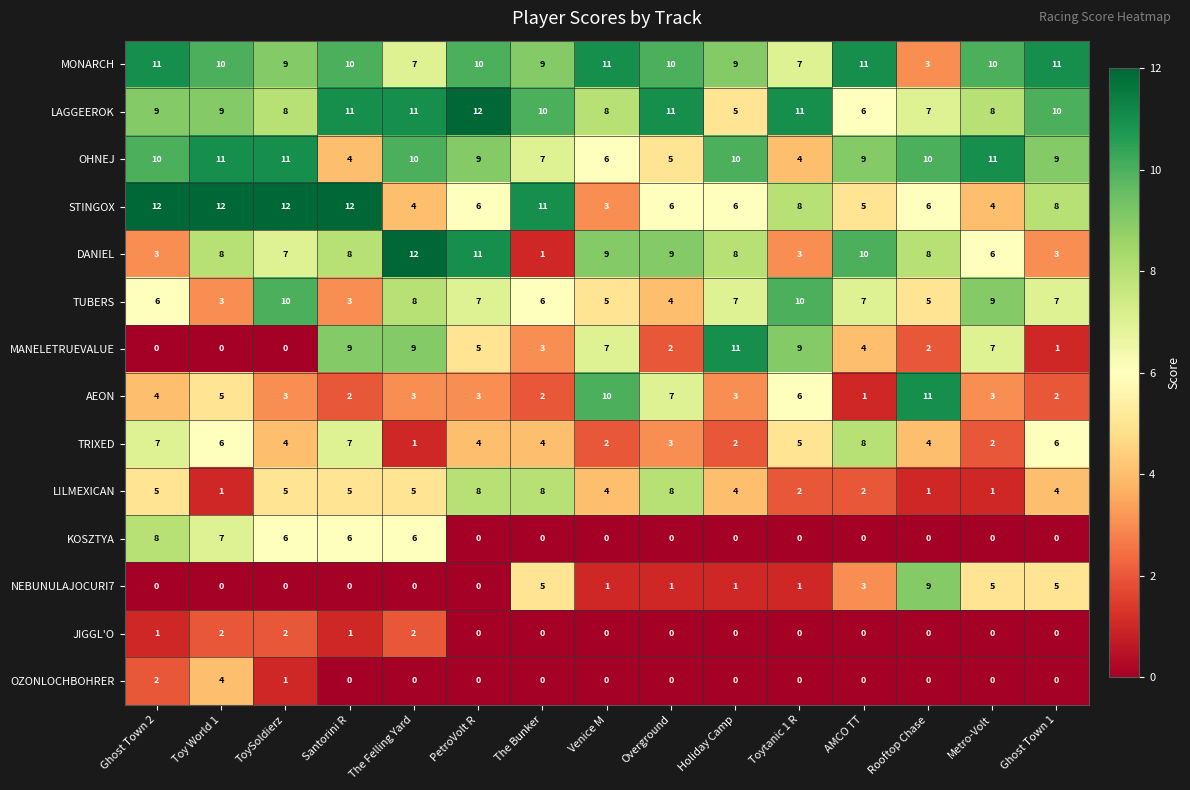

Count the number of data series in this chart.

14